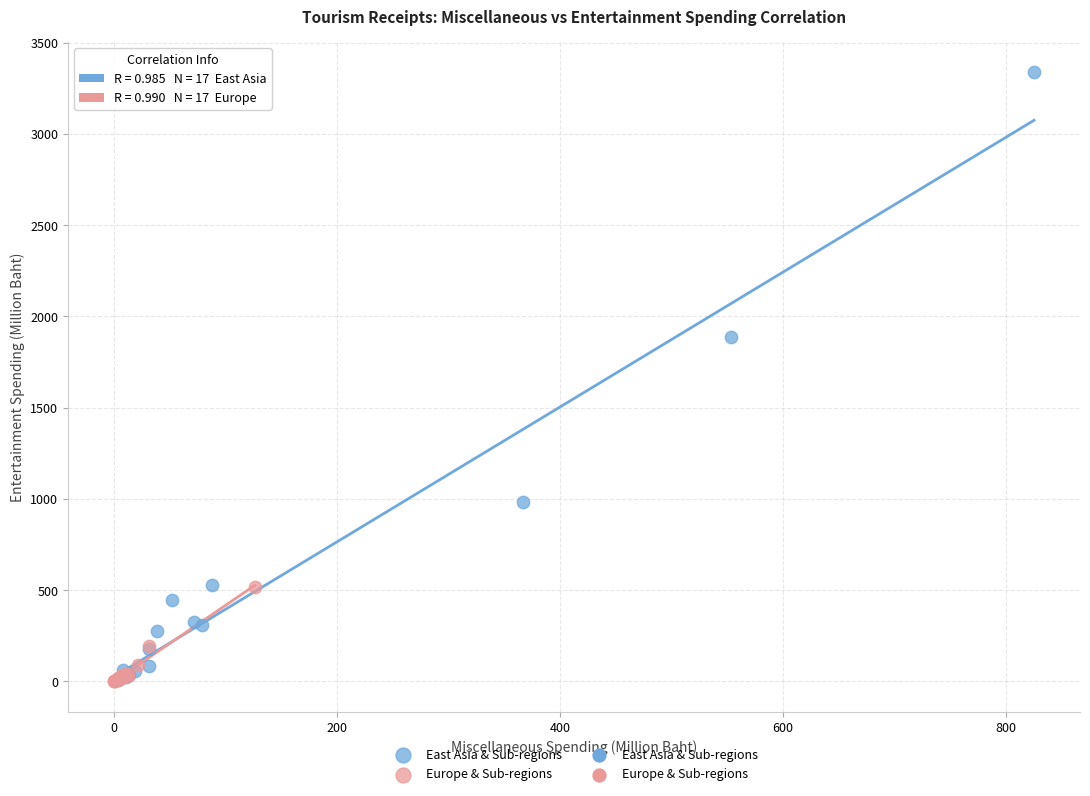

Which series has the largest Y range (max minus min)?

East Asia & Sub-regions